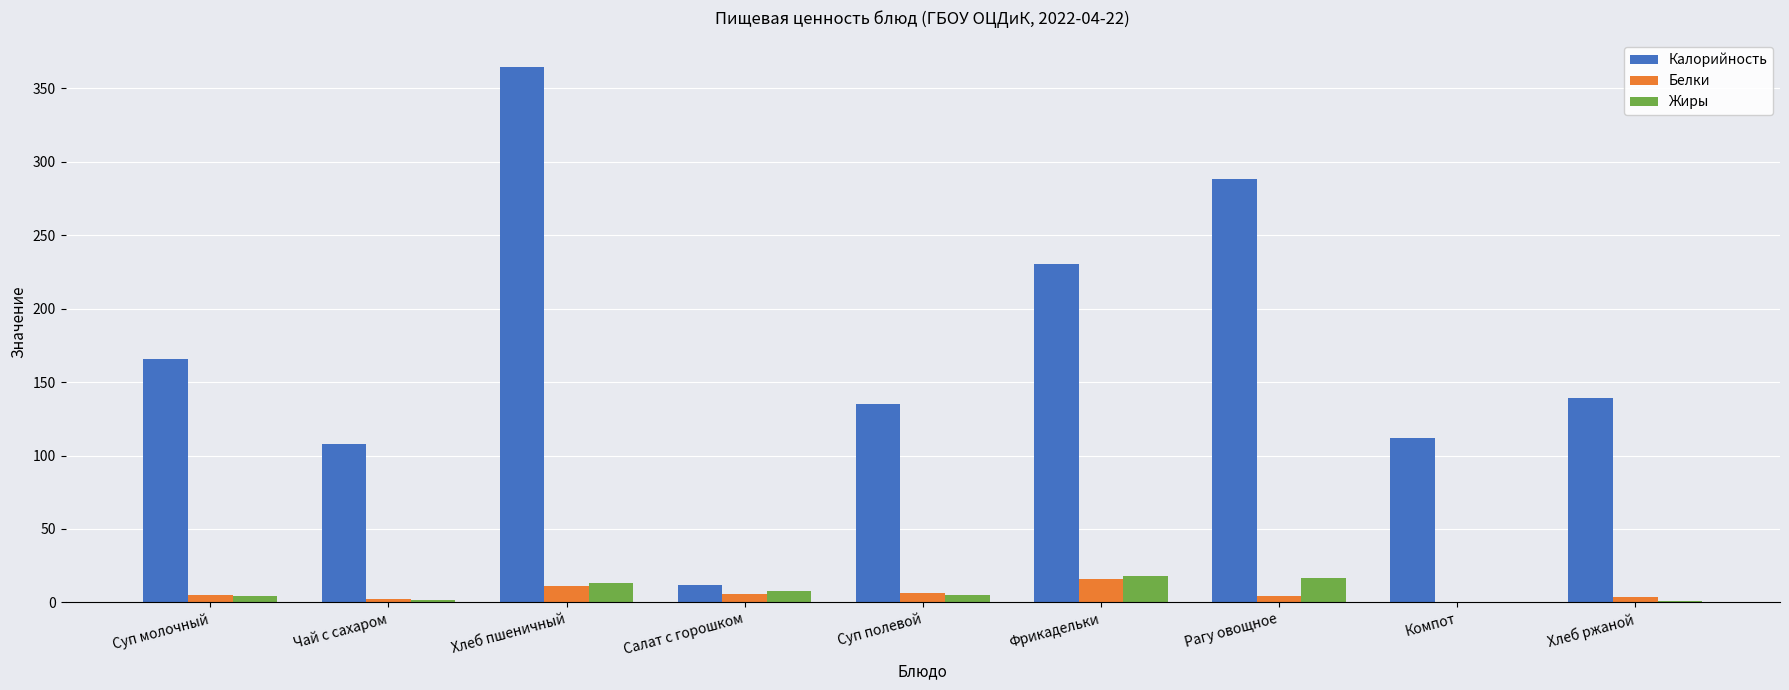

What is the sum of all Калорийность values?

1554.6